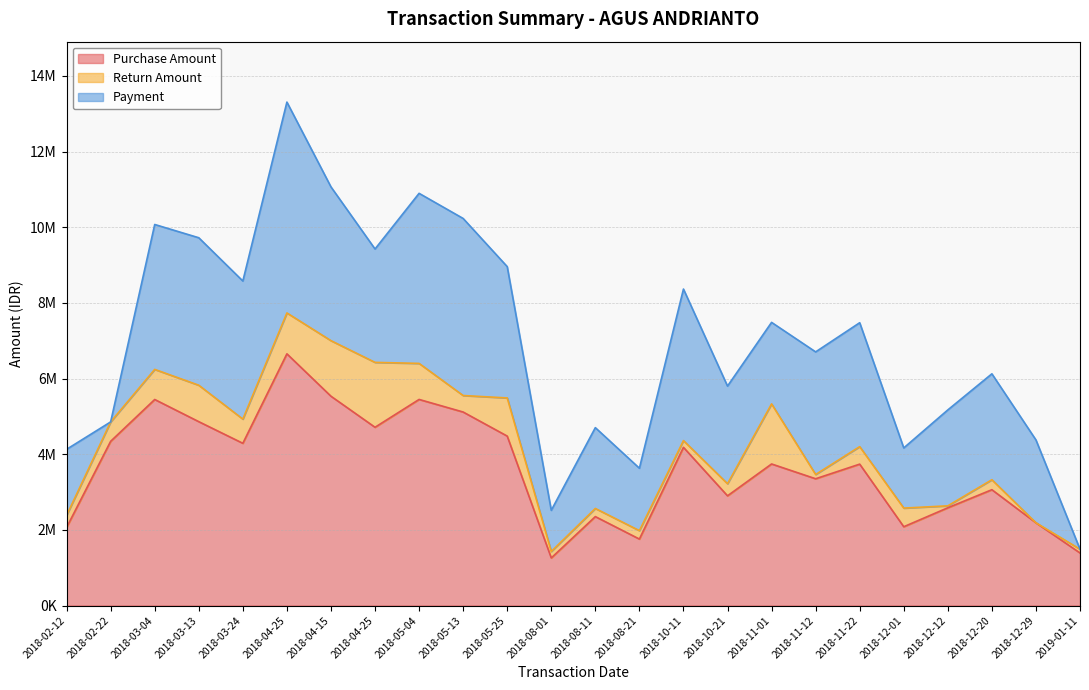

Rank the categories by Return Amount value from highest to lowest.

2018-04-25, 2018-11-01, 2018-04-15, 2018-04-25, 2018-05-25, 2018-03-13, 2018-05-04, 2018-03-04, 2018-03-24, 2018-02-22, 2018-12-01, 2018-11-22, 2018-05-13, 2018-10-21, 2018-02-12, 2018-12-20, 2018-08-21, 2018-08-11, 2018-10-11, 2018-08-01, 2018-11-12, 2019-01-11, 2018-12-12, 2018-12-29